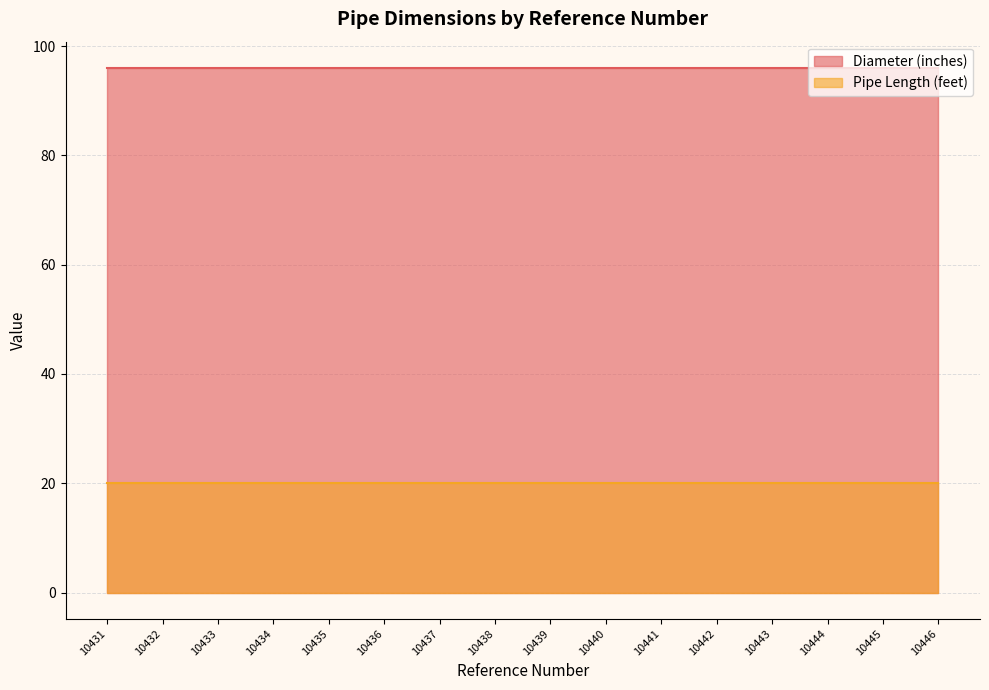

Does the chart have visible grid lines?

Yes